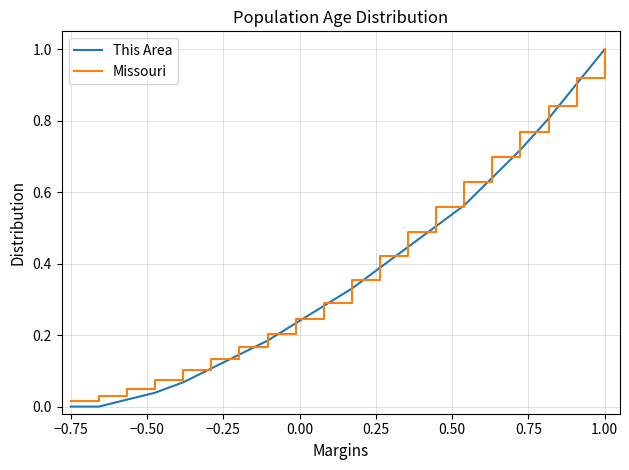

What is the greatest value displayed?

1.0